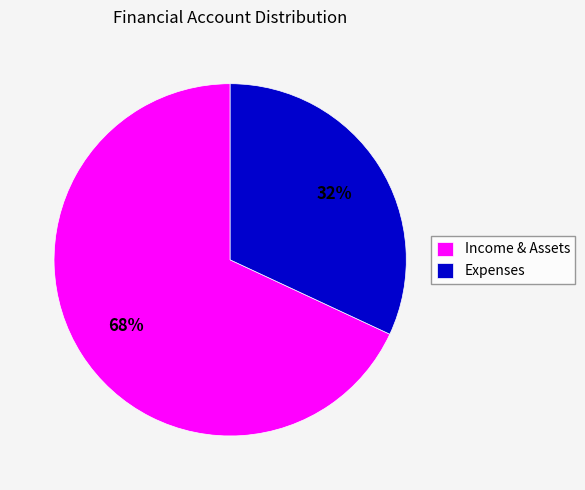

To the nearest percent, what percentage of the pie is Expenses?

32%